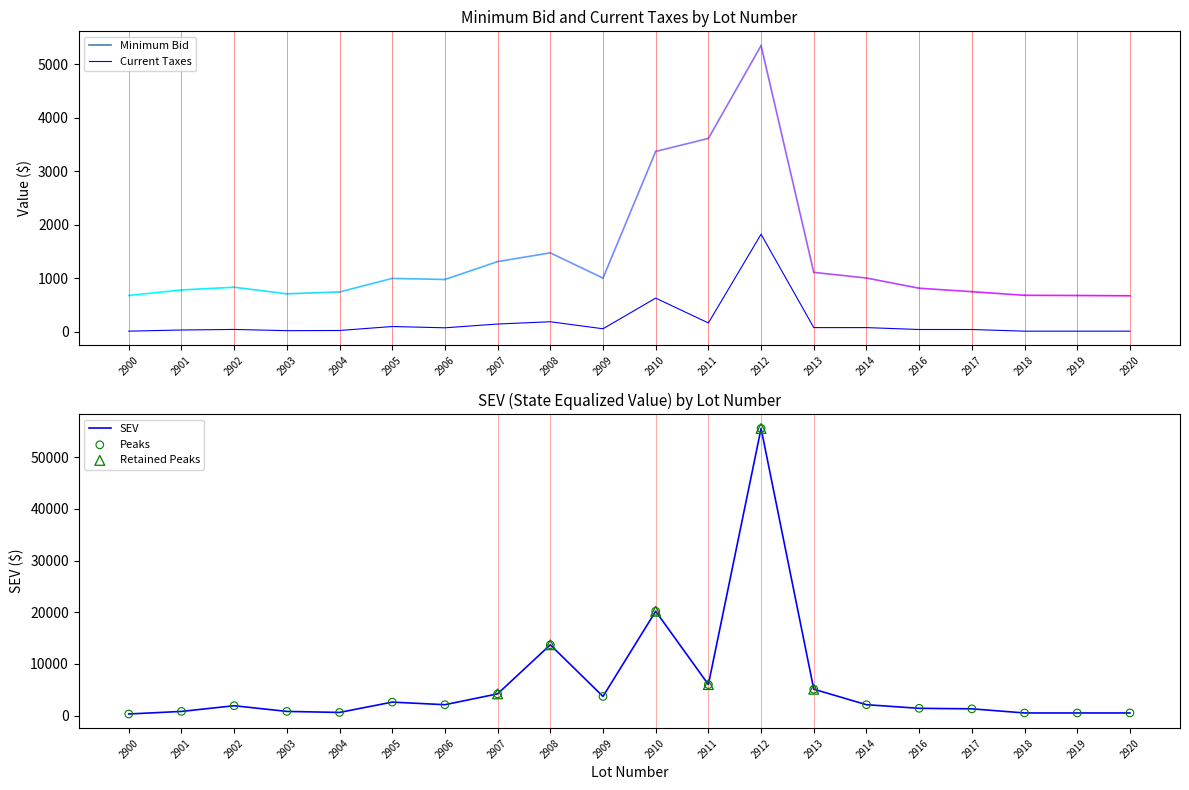

Is the value of SEV at 2917 greater than the value of Current Taxes at 2918?

Yes